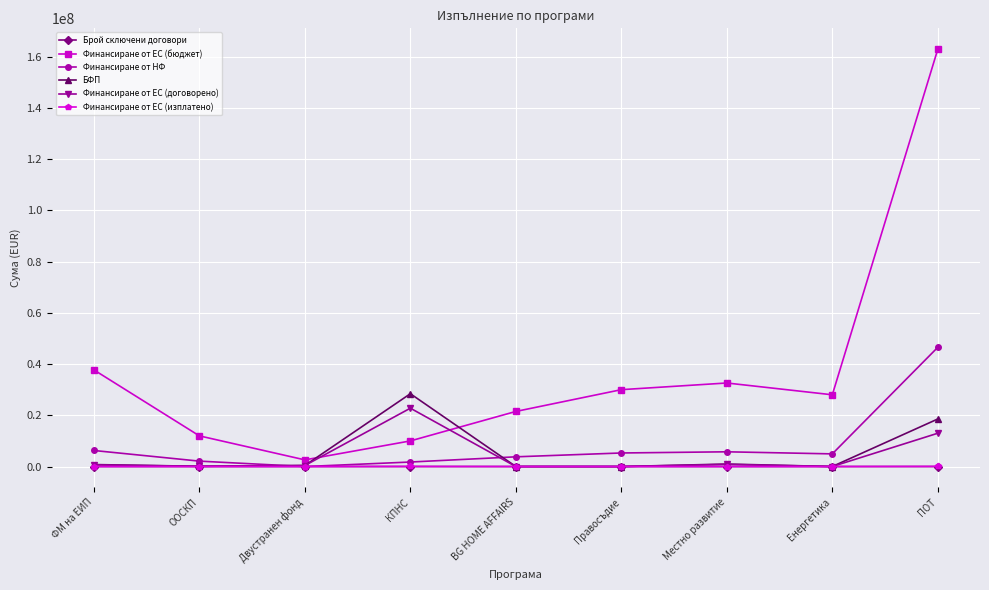

Count the number of categories in the chart.

9